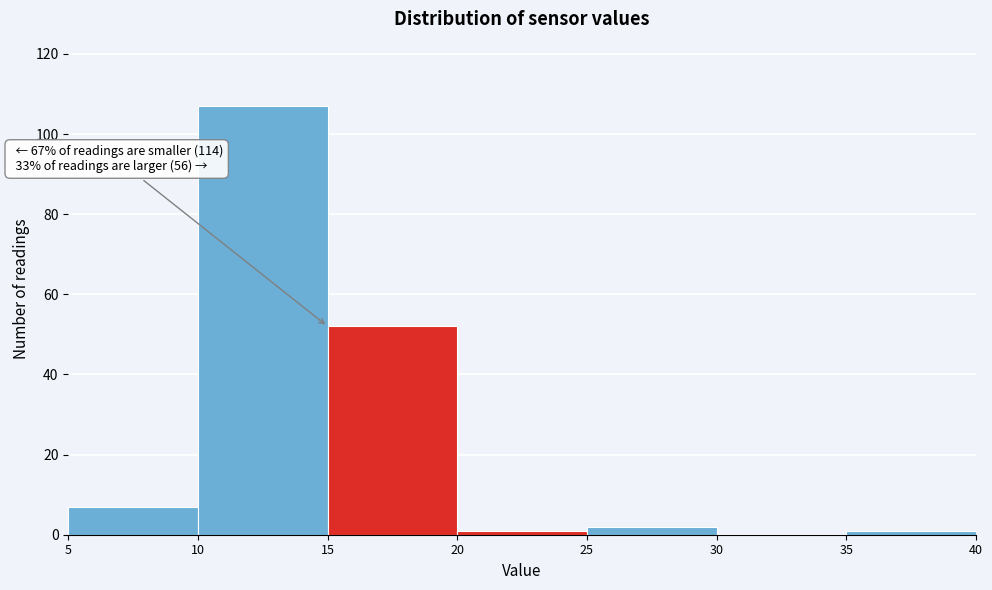

Which range on the x-axis has the tallest bar?

10 to 15